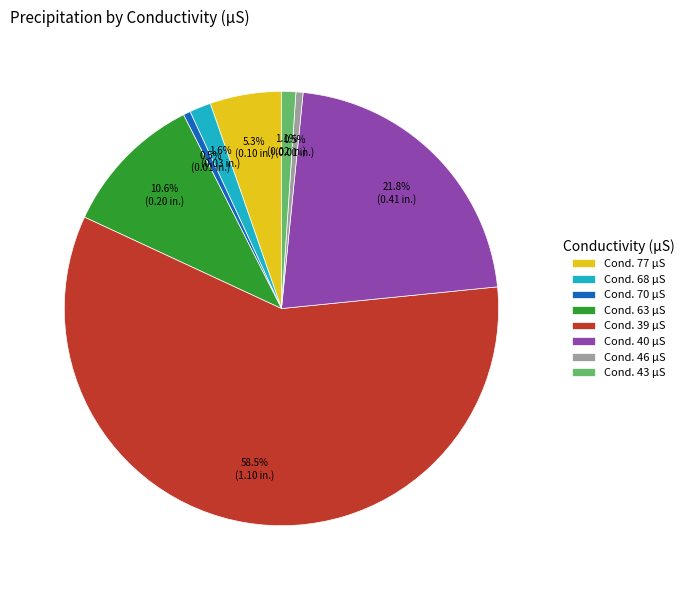

Combined, what portion of the pie is Cond. 70 µS and Cond. 68 µS?

2.1%